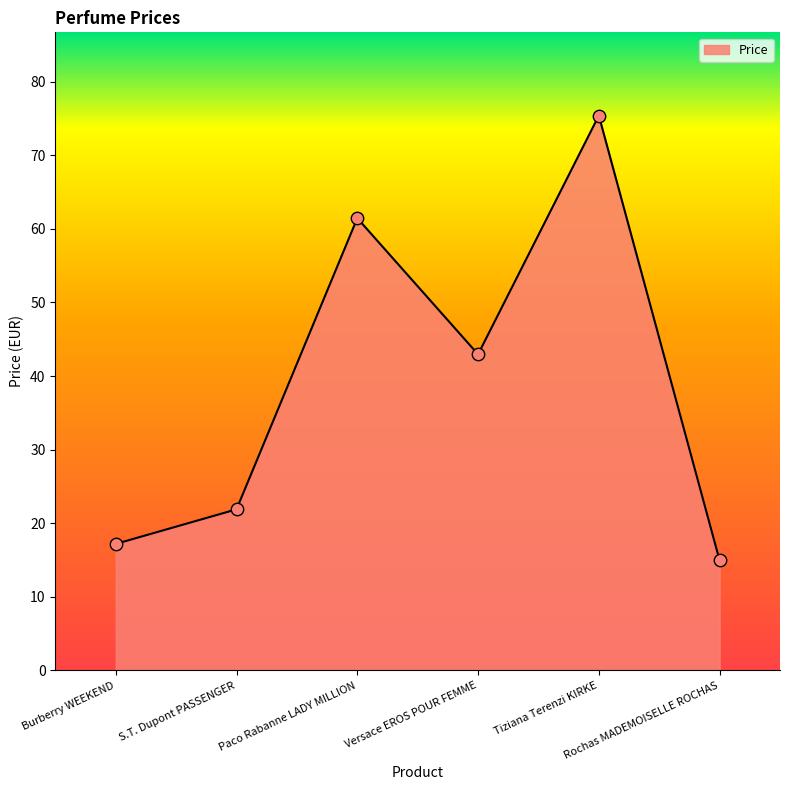

What is the change in value from Burberry WEEKEND to S.T. Dupont PASSENGER?

+4.7